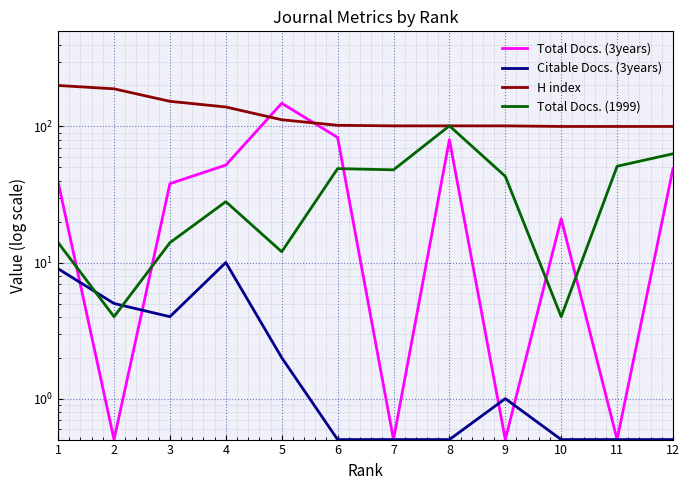

Which category has the lowest value in the Total Docs. (3years) series?

2